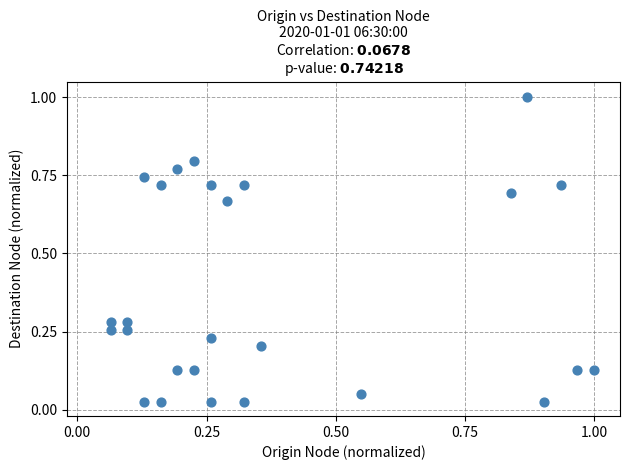

What is the range of Y values (max minus min)?

1.0